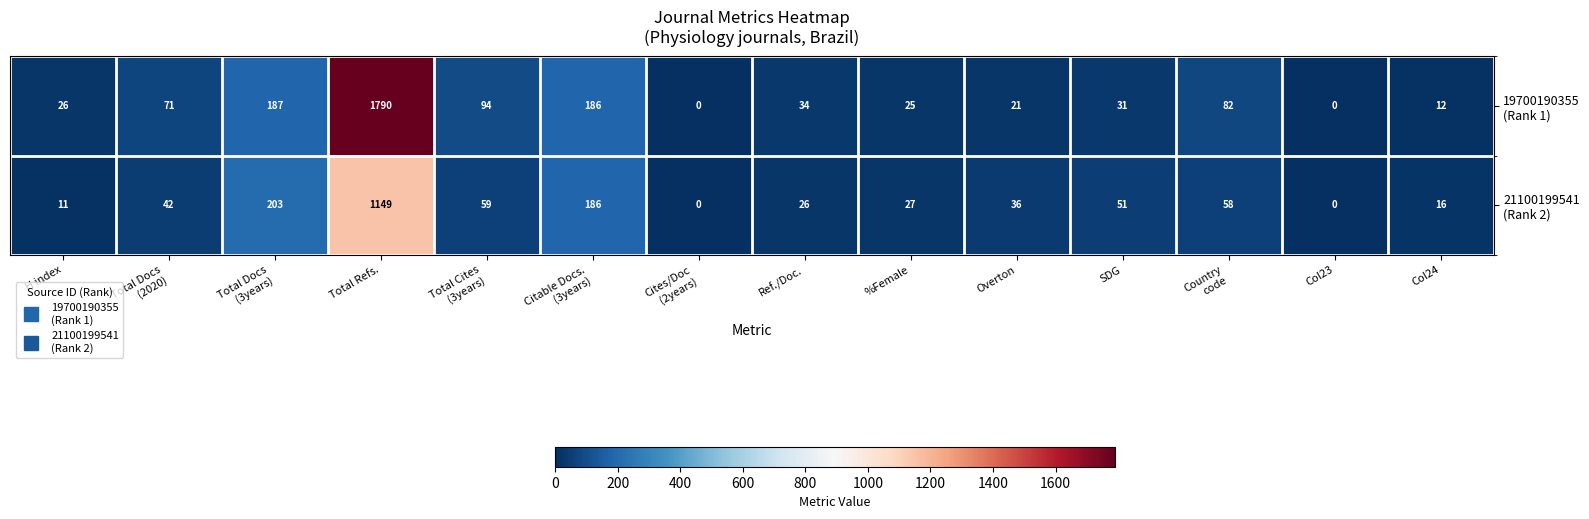

At which category is the sum across all series the highest?

Total Refs.